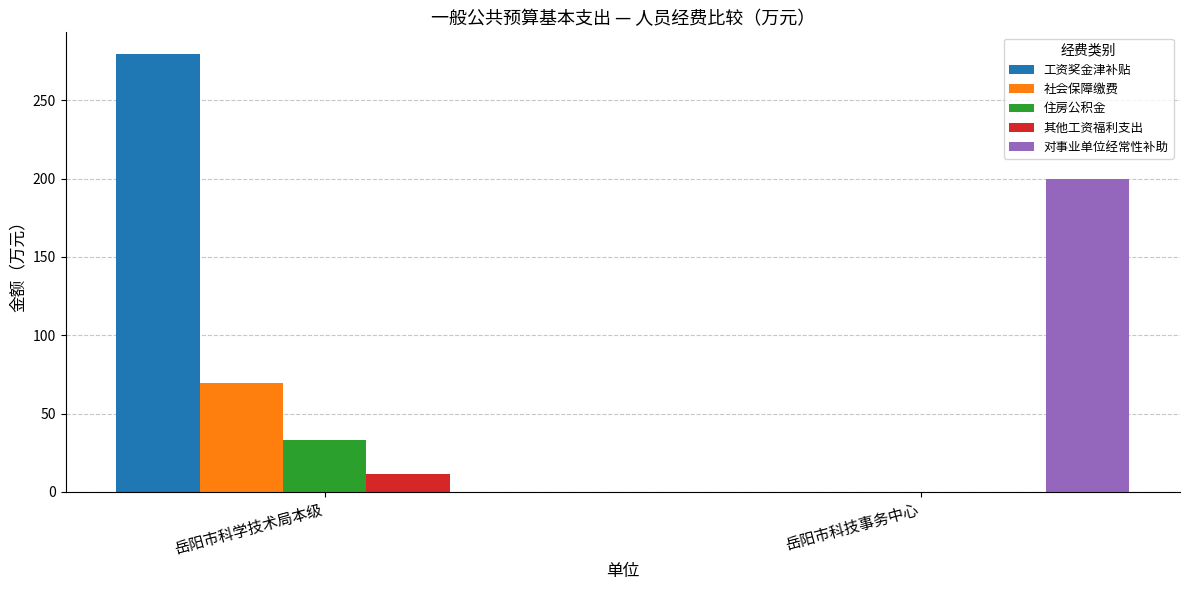

Are the bars grouped side by side (vs. stacked)?

Yes